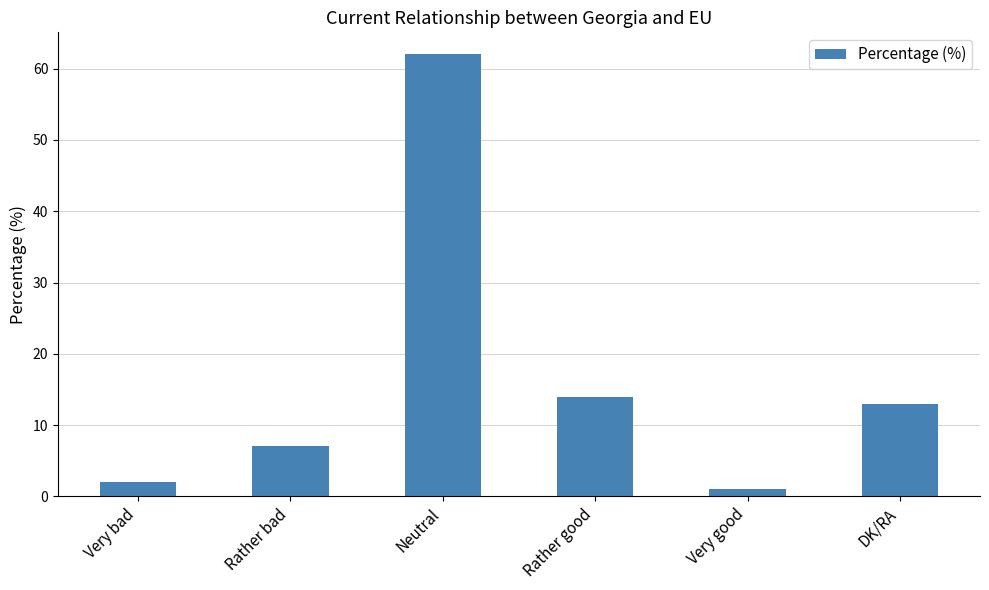

What is the difference between the values at Rather good and Neutral?

48